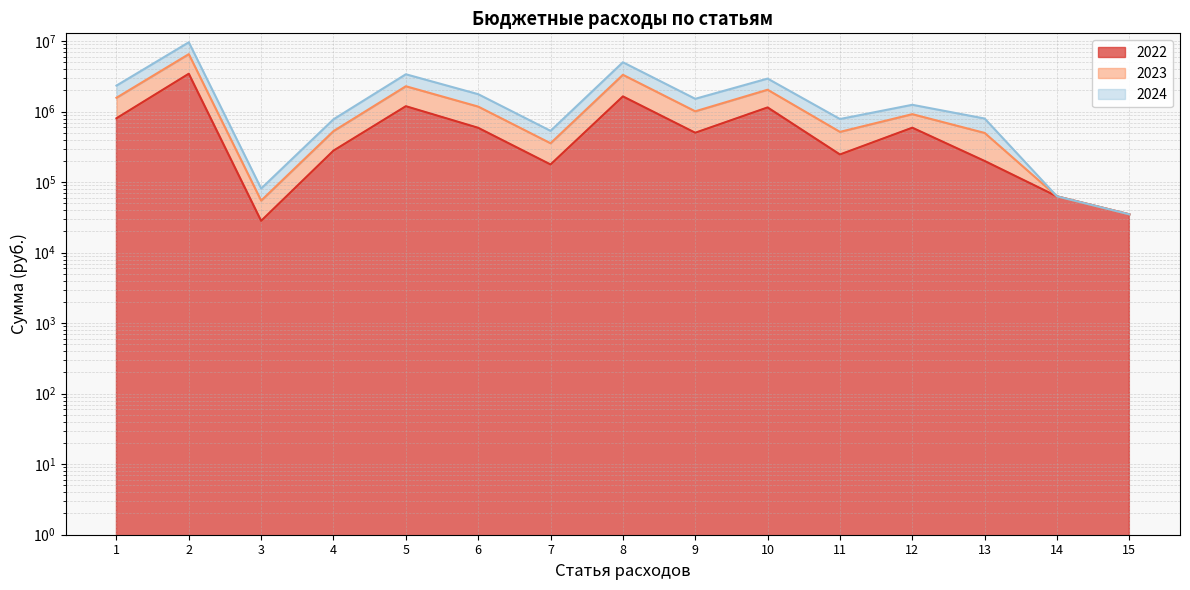

True or false: 2024 and 2022 intersect in this chart.

False